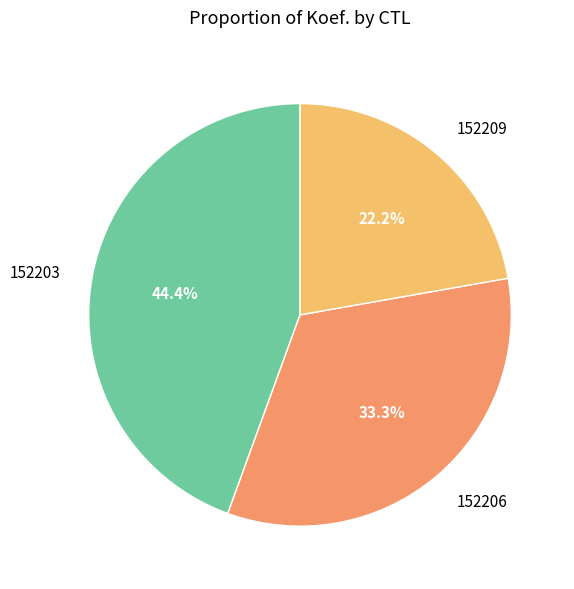

Approximately how many times larger is the value at 152203 compared to 152206?

1.3